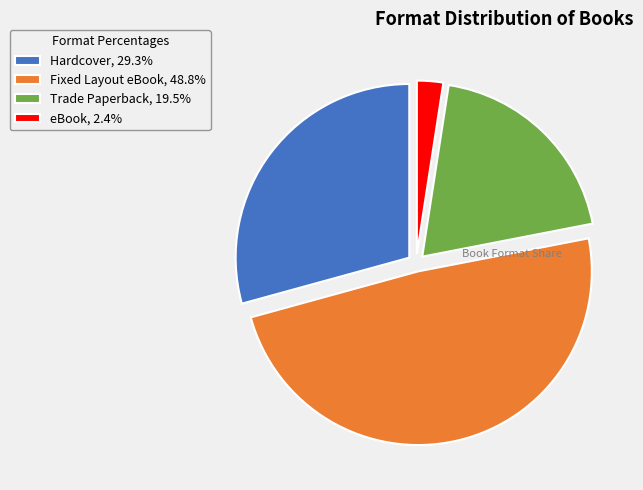

Which slice is the largest?

Fixed Layout eBook